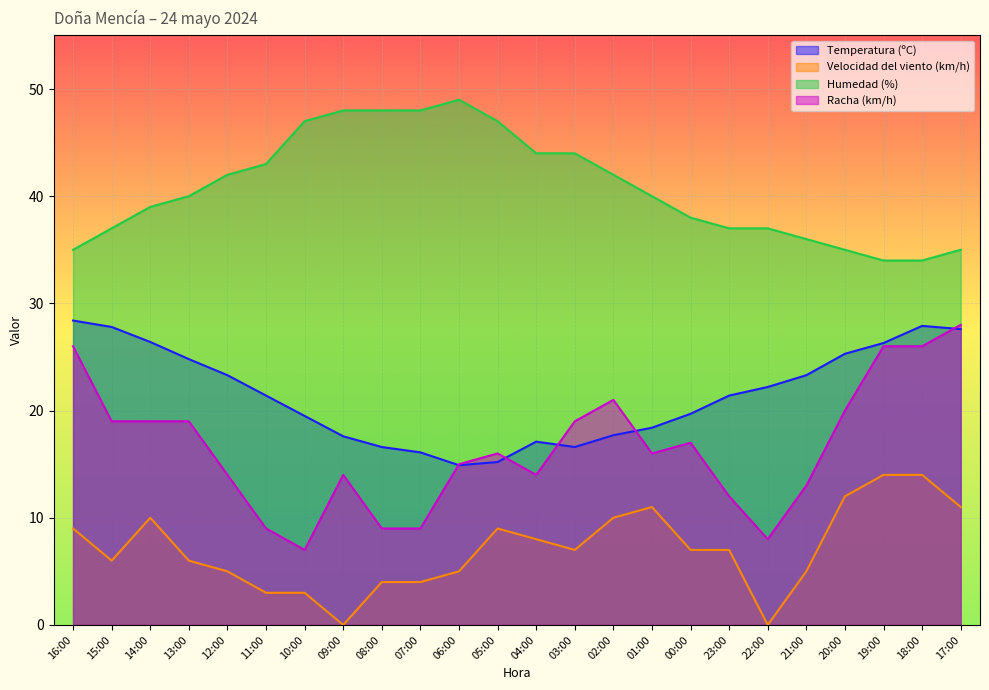

In Velocidad del viento (km/h), how many points are lower than both neighbors (excluding endpoints)?

4